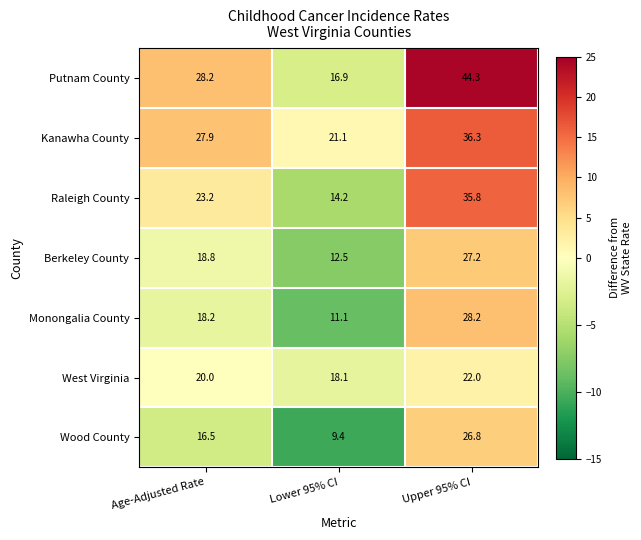

Where does the Monongalia County series first go above 18?

Age-Adjusted Rate